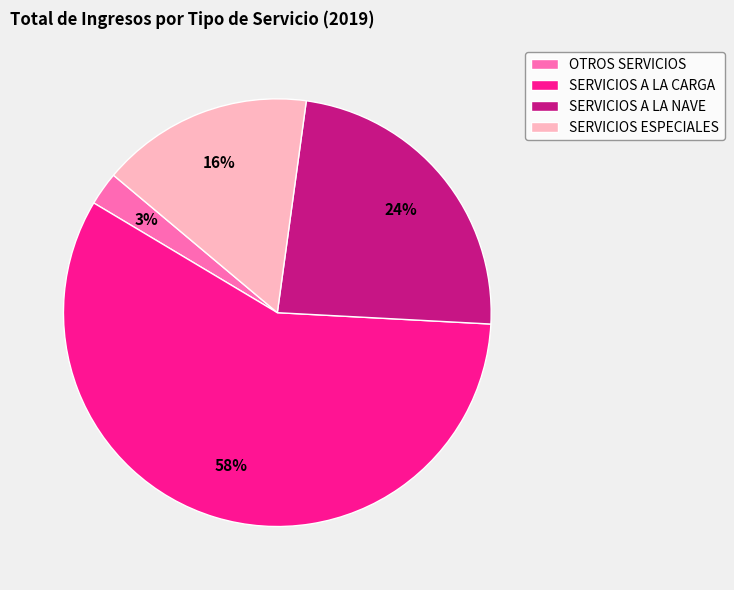

Is it true that SERVICIOS A LA NAVE is 24% of the pie?

True